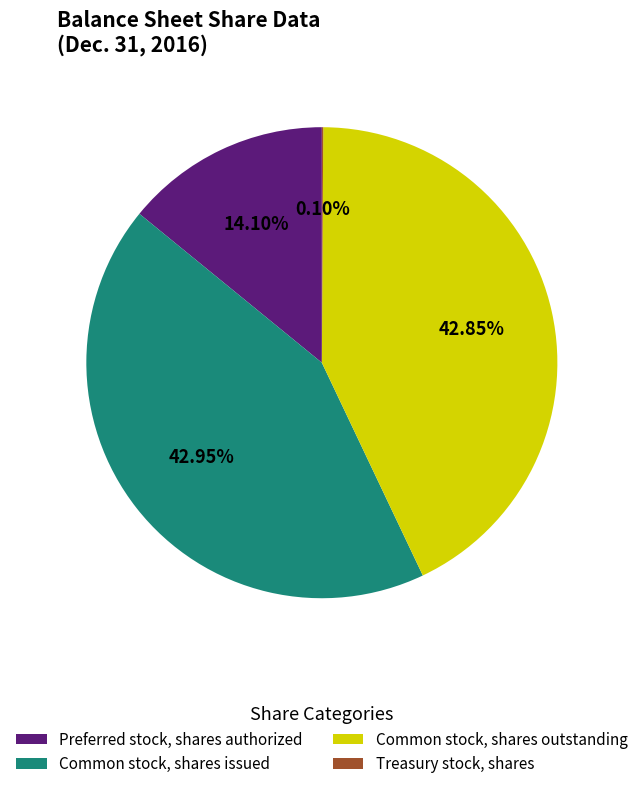

What is the ratio of the value at Common stock, shares issued to the value at Common stock, shares outstanding?

1.0